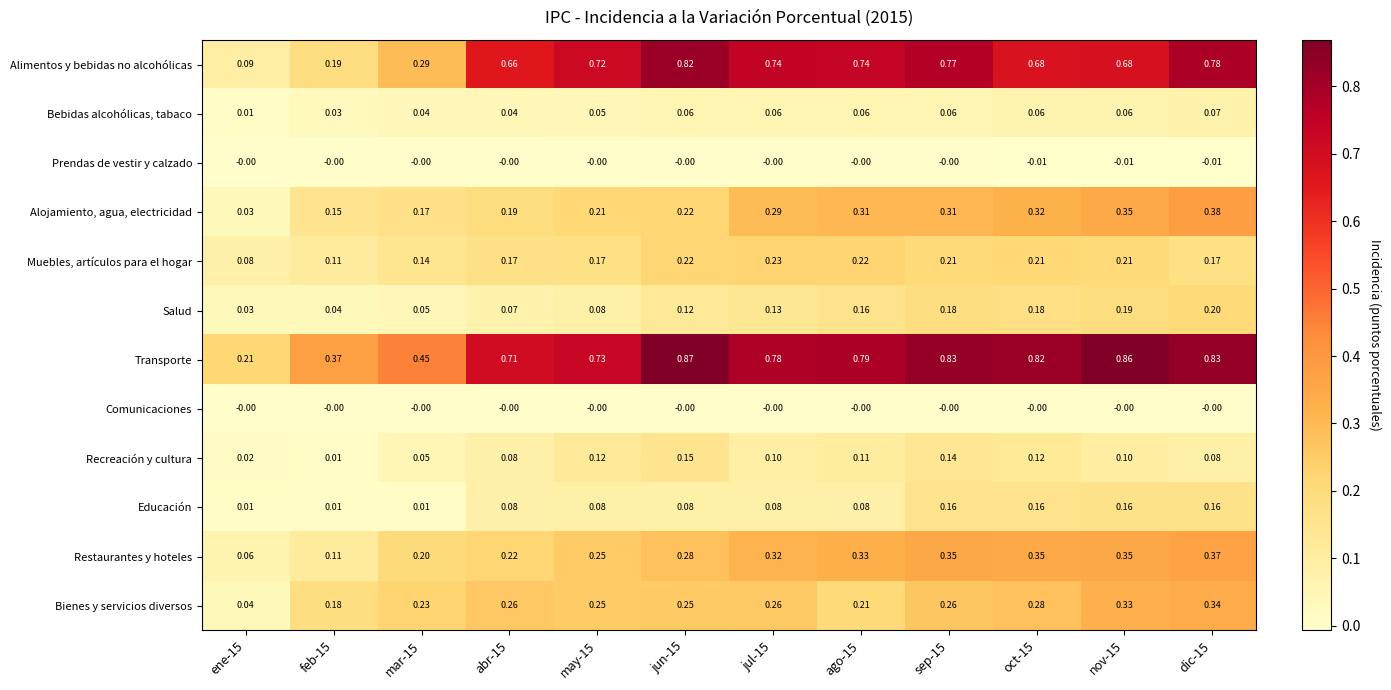

Which series has the largest range (max minus min)?

Alimentos y bebidas no alcohólicas